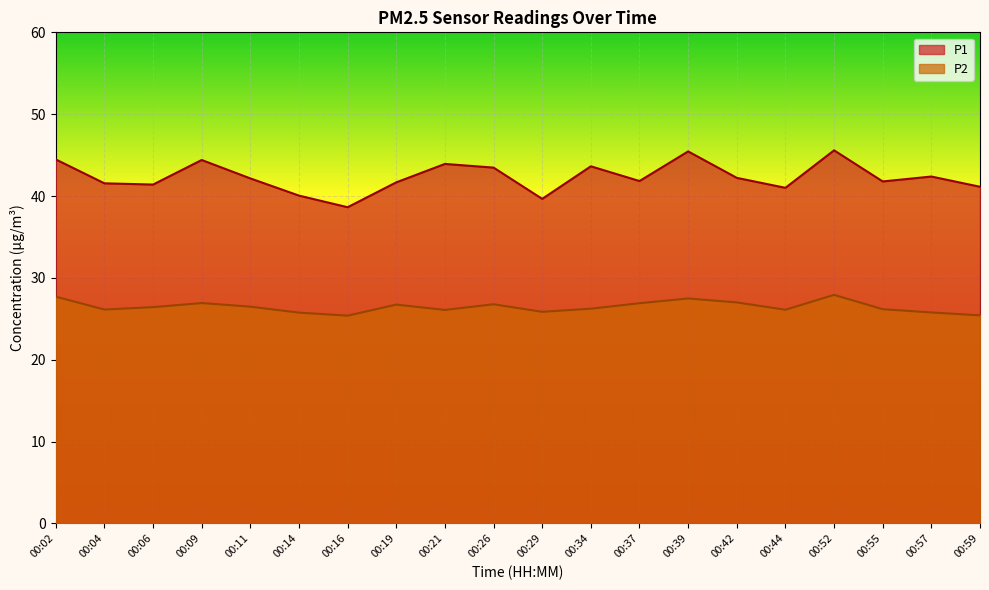

Where does the P1 series first go above 42?

00:02